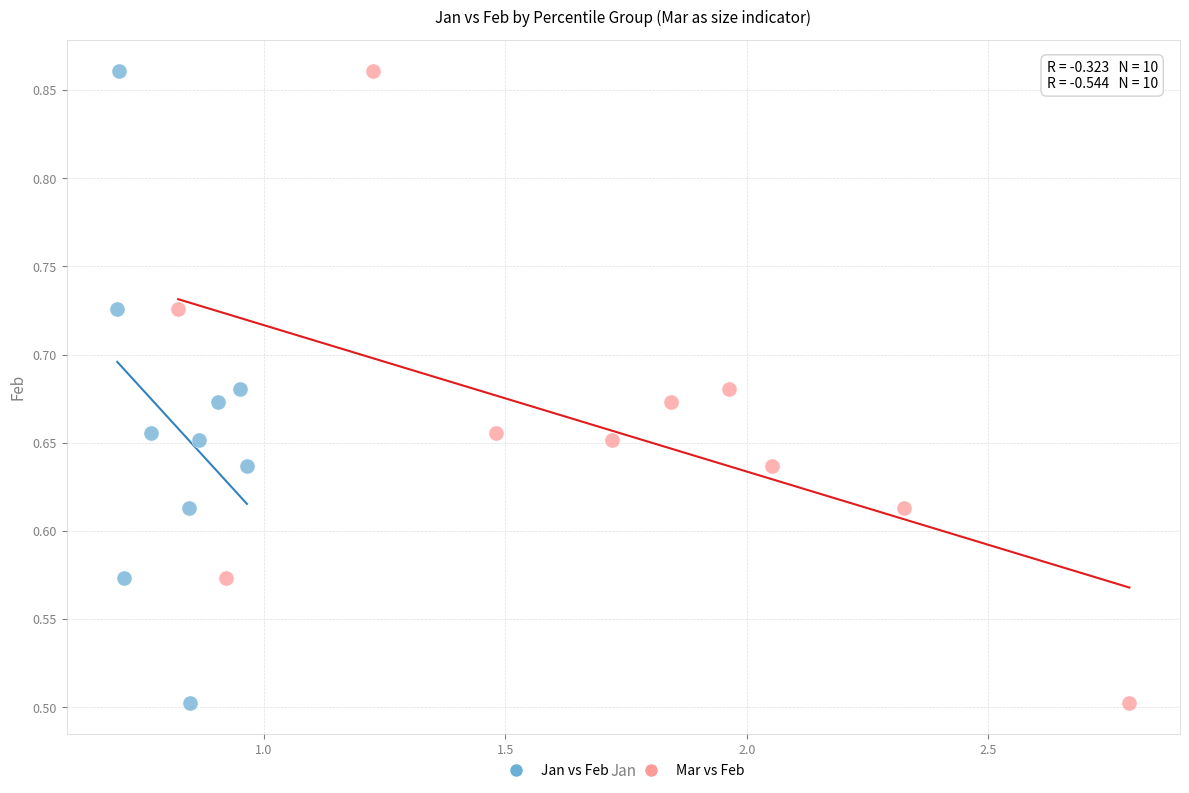

What are all the series names shown in the legend?

Jan vs Feb, Mar vs Feb